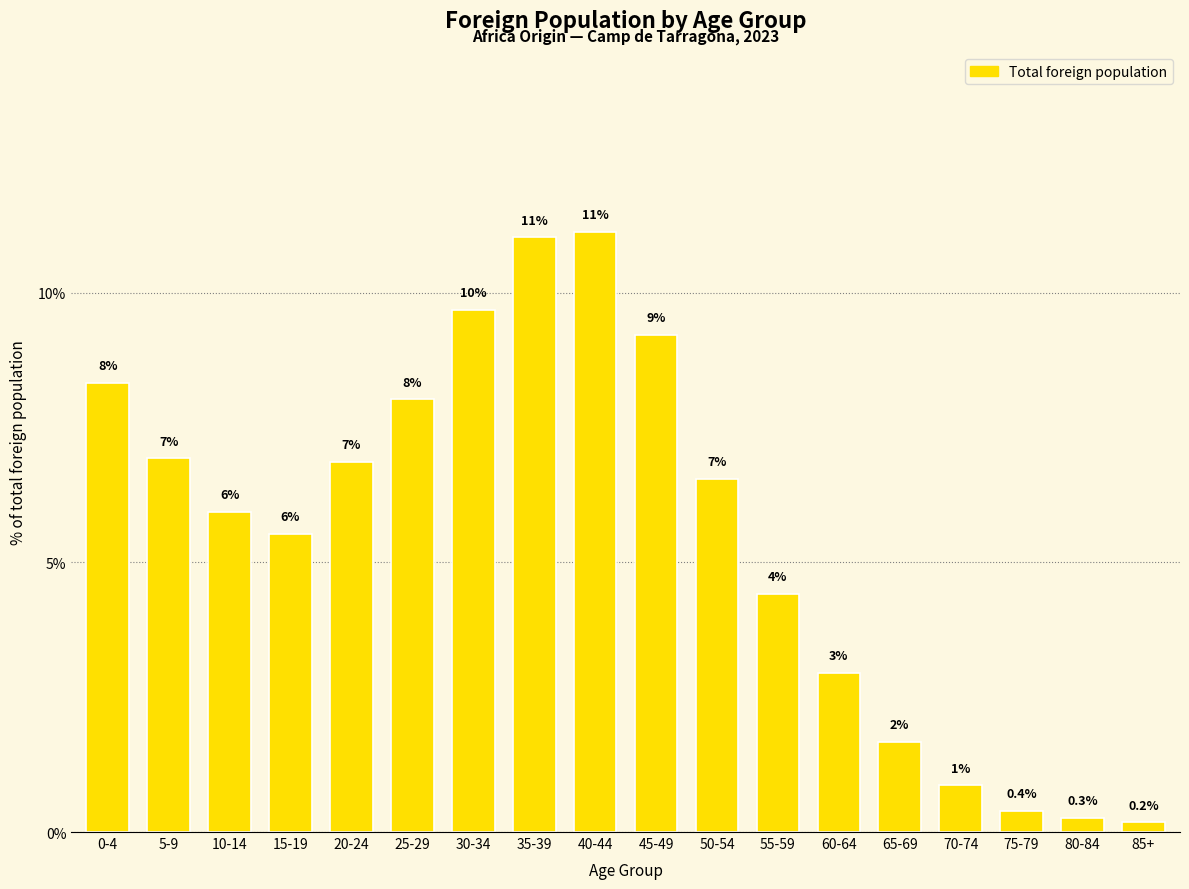

Are the bars horizontal?

No